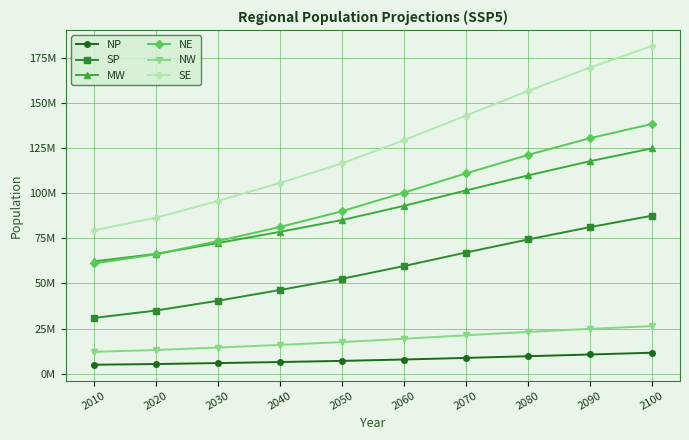

Does the chart have visible grid lines?

Yes